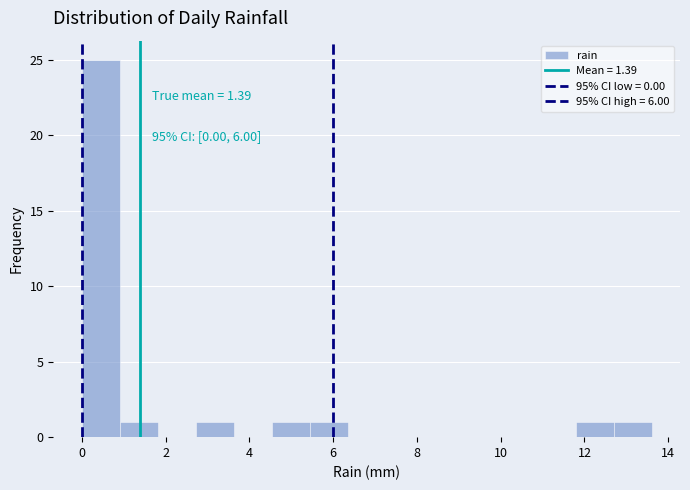

Over which range of the x-axis is the bar tallest?

0.0 to 1.0